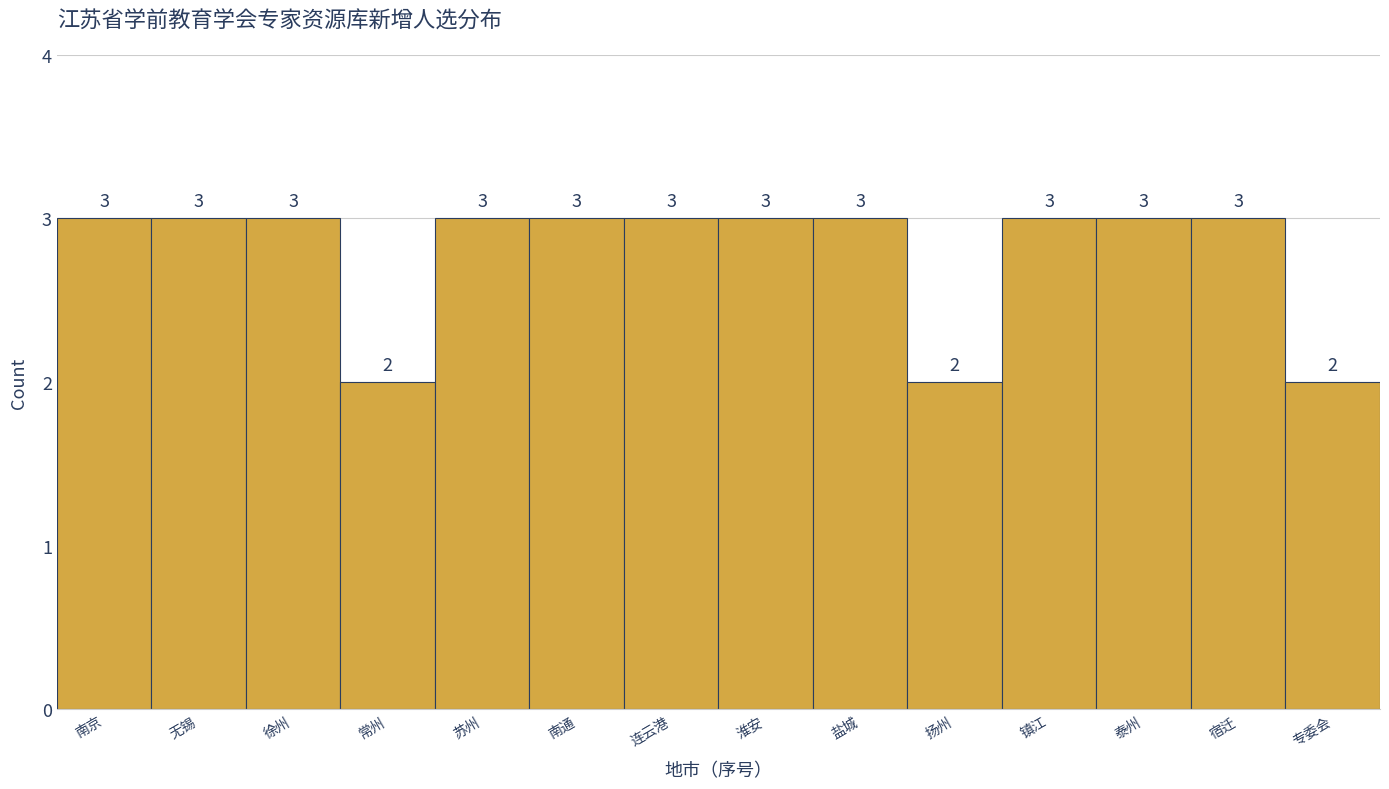

Reading left to right, extract all data points from this chart.

南京=3	无锡=3	徐州=3	常州=2	苏州=3	南通=3	连云港=3	淮安=3	盐城=3	扬州=2	镇江=3	泰州=3	宿迁=3	专委会=2